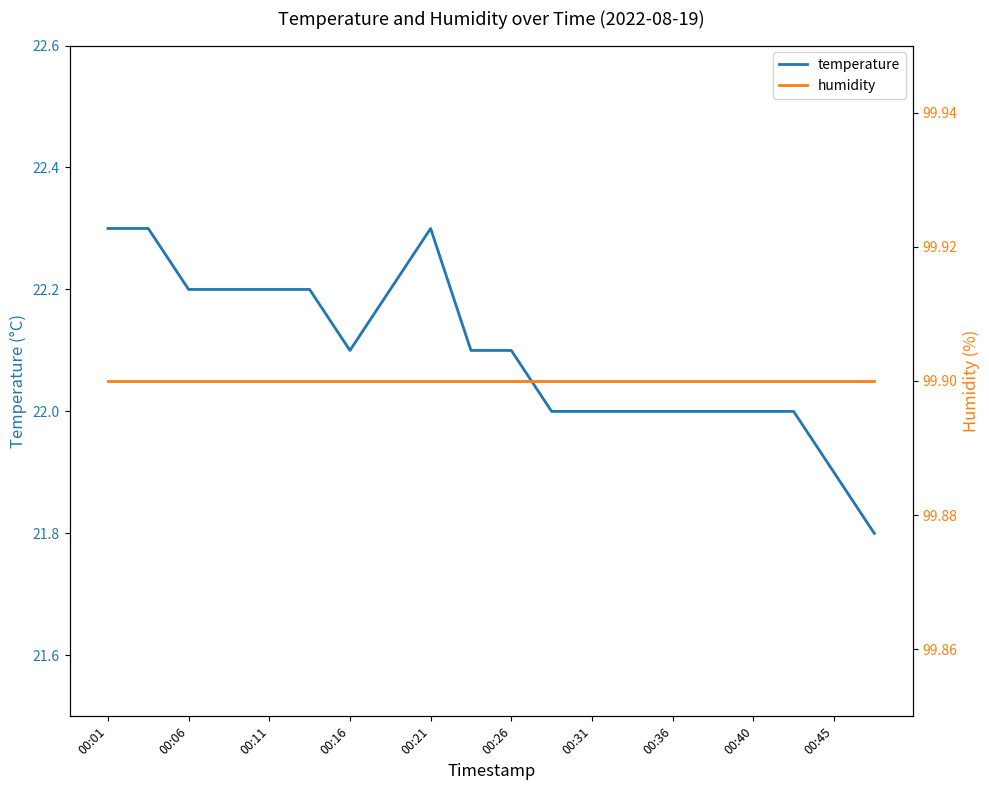

List the series in order of their peak value, highest first.

humidity, temperature